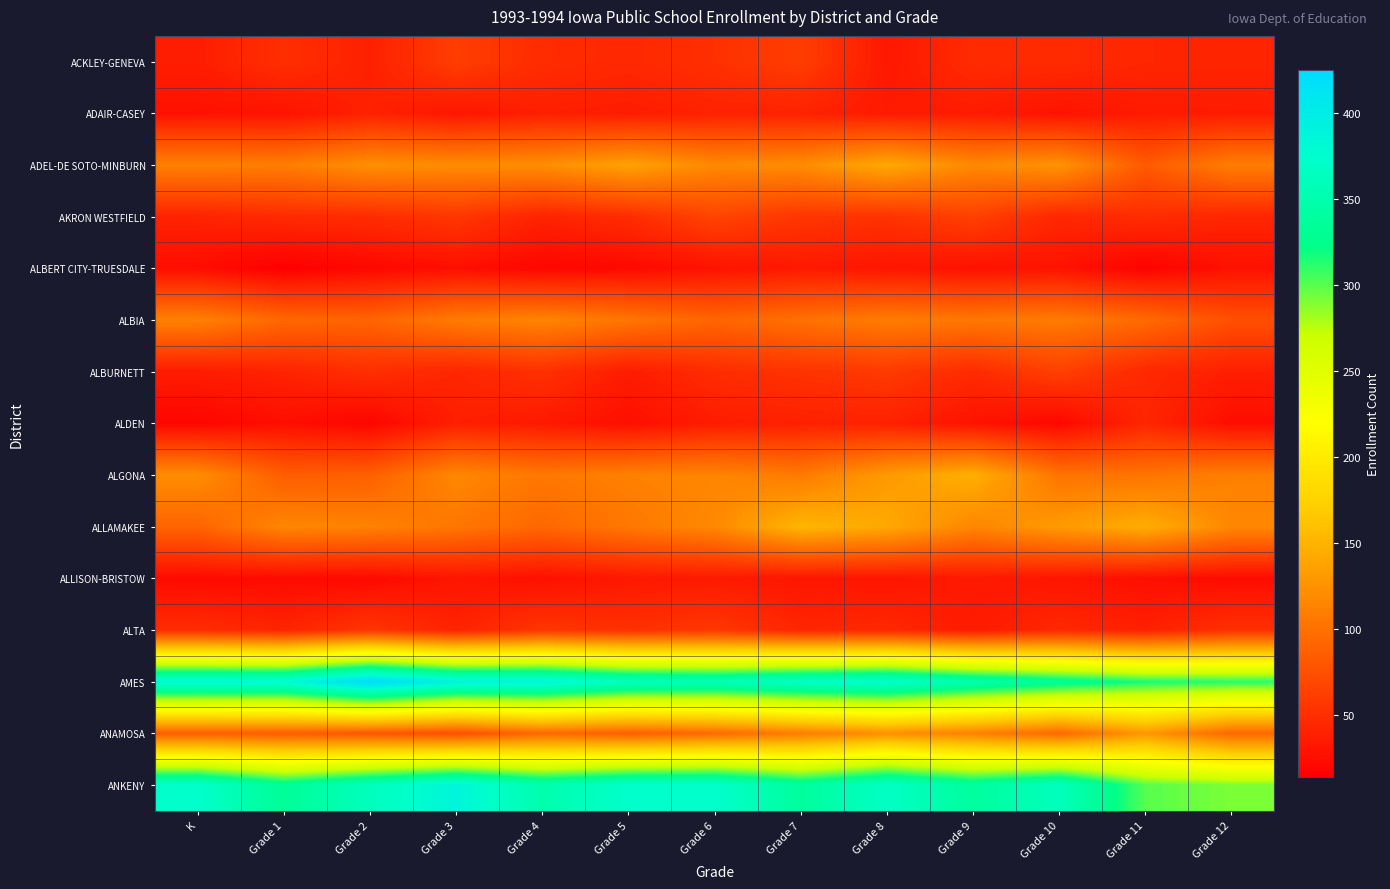

How many distinct data groups are displayed?

15